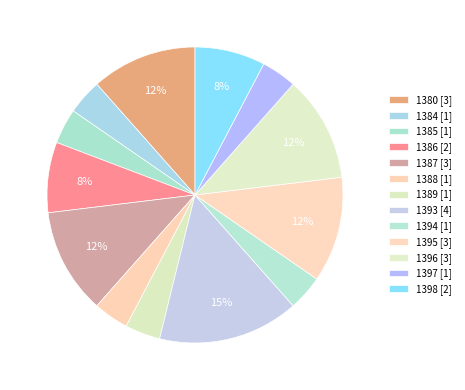

To the nearest percent, what is the combined percentage of 1389 and 1386?

12%